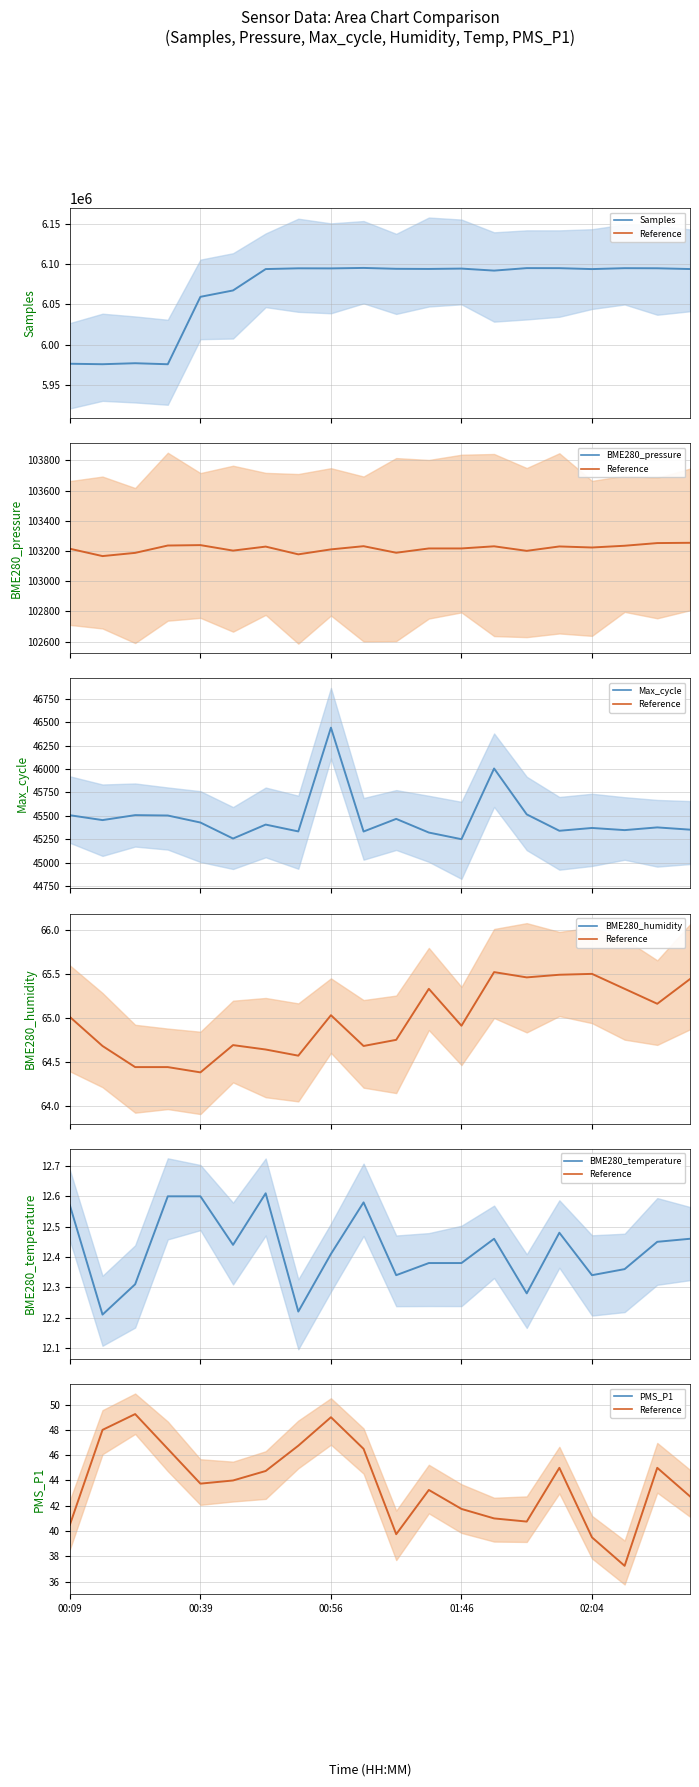

What are all the series names shown in the legend?

Samples, BME280_pressure, Max_cycle, BME280_humidity, BME280_temperature, PMS_P1